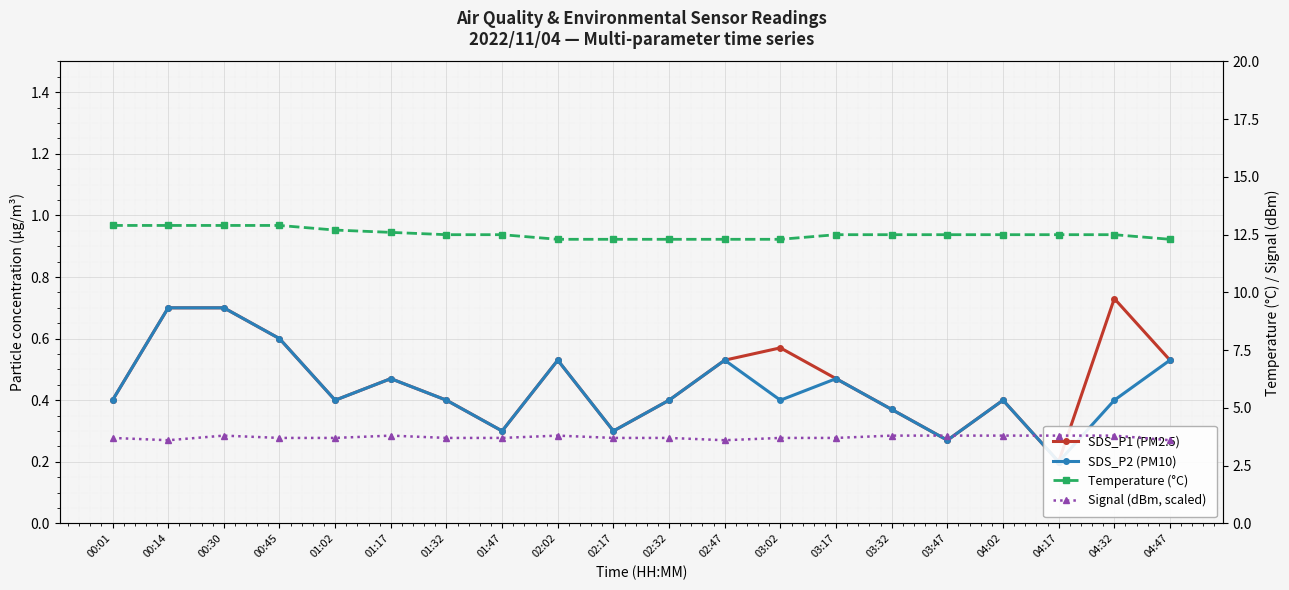

True or false: SDS_P1 (PM2.5) has more than 1 interior local peaks.

True